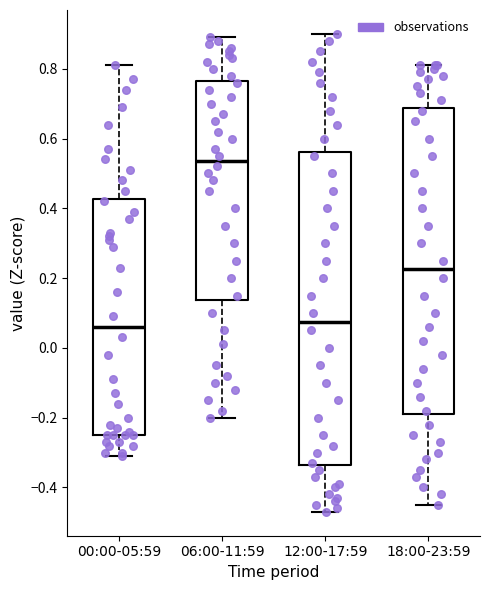

Comparing the boxes themselves (not the whiskers), which one is the tallest?

12:00-17:59